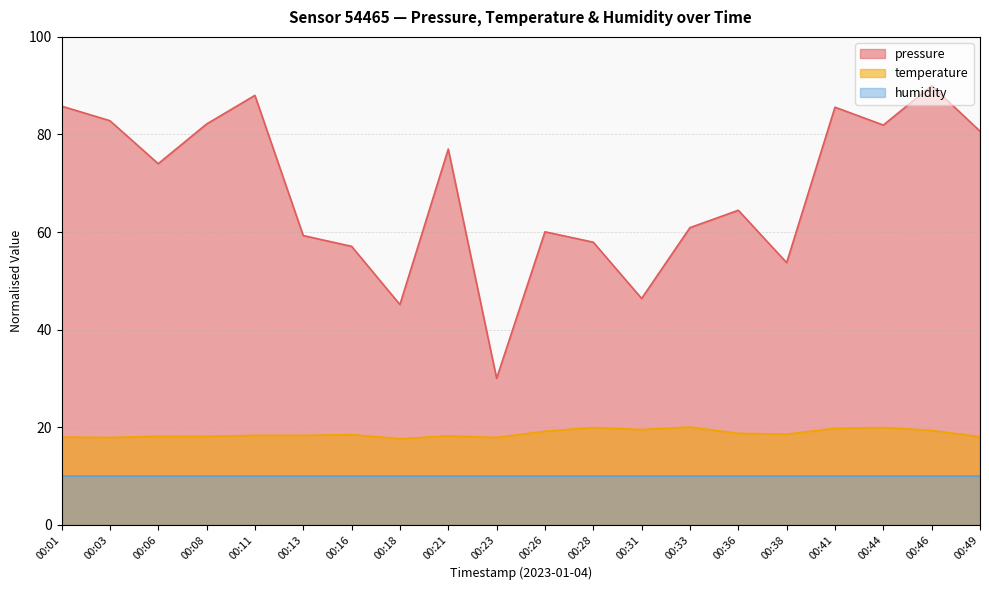

The pressure series shows 46.4 at 00:31. True or false?

True